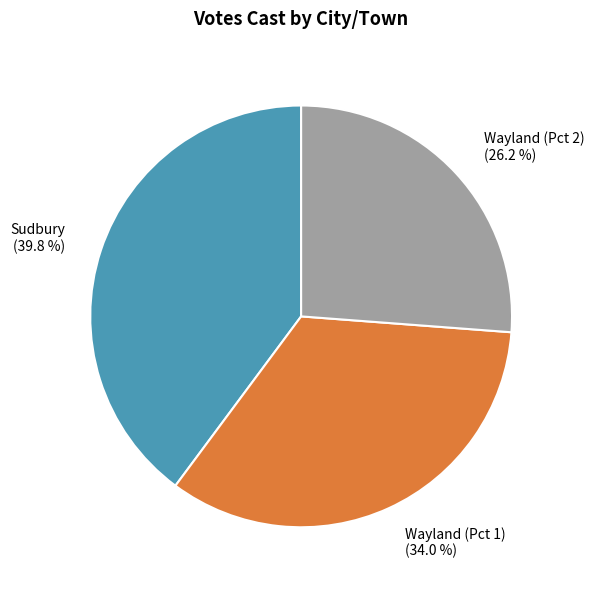

Which category has the smallest portion of the pie?

Wayland (Pct 2)